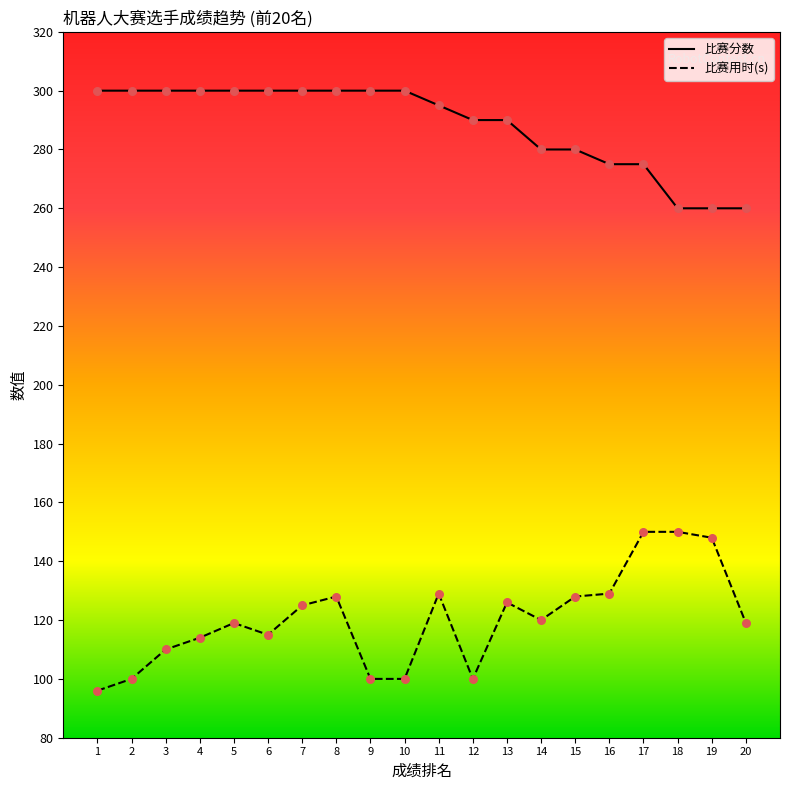

Which series has the largest total across all categories?

比赛分数